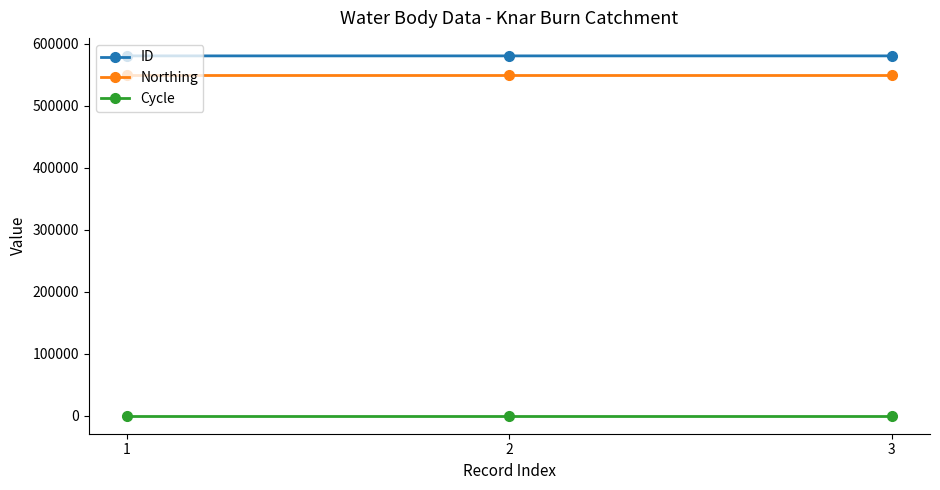

At how many categories does at least one series exceed 249763?

3